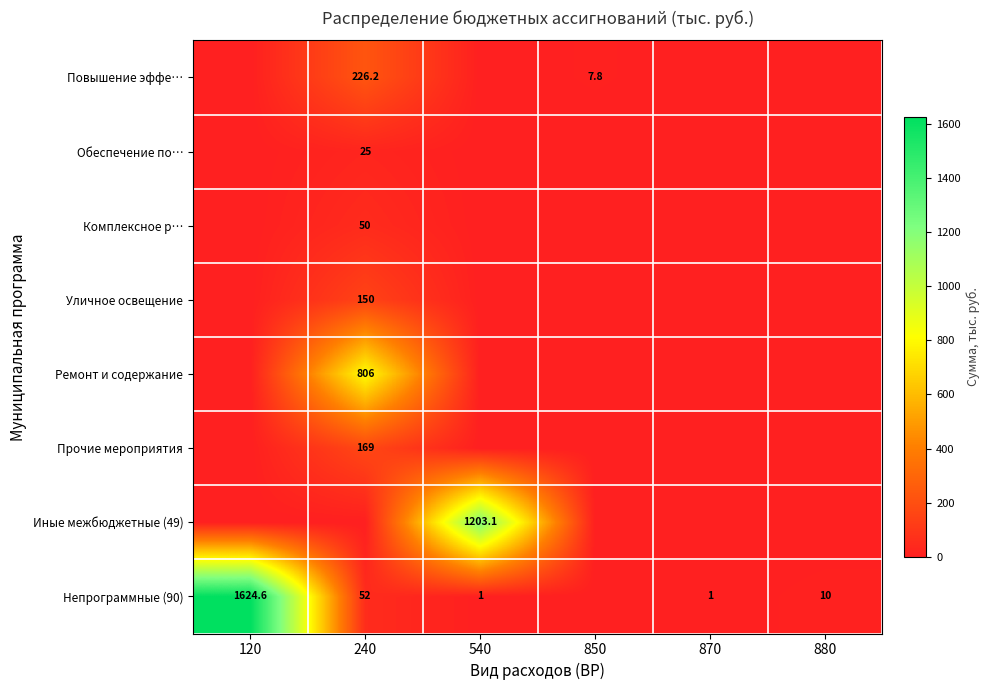

The value of Уличное освещение at 240 is 94.9. True or false?

False